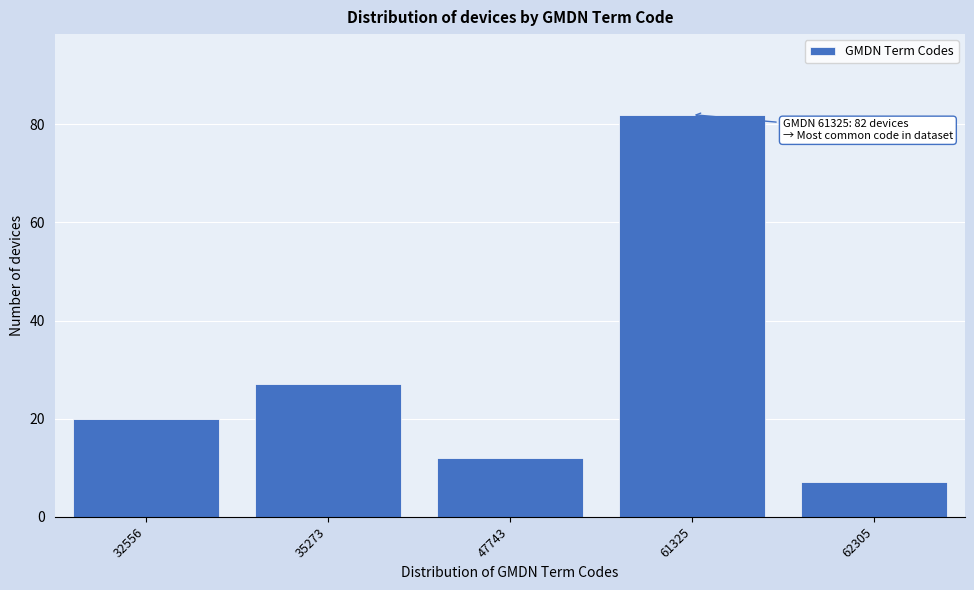

Reading left to right, transcribe all the data shown in this chart.

32556=20	35273=27	47743=12	61325=82	62305=7